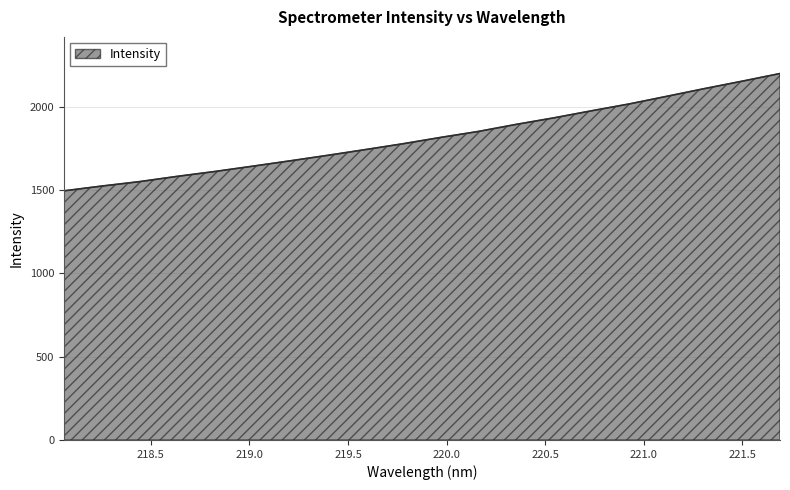

What is the difference between the maximum and minimum values?

703.9